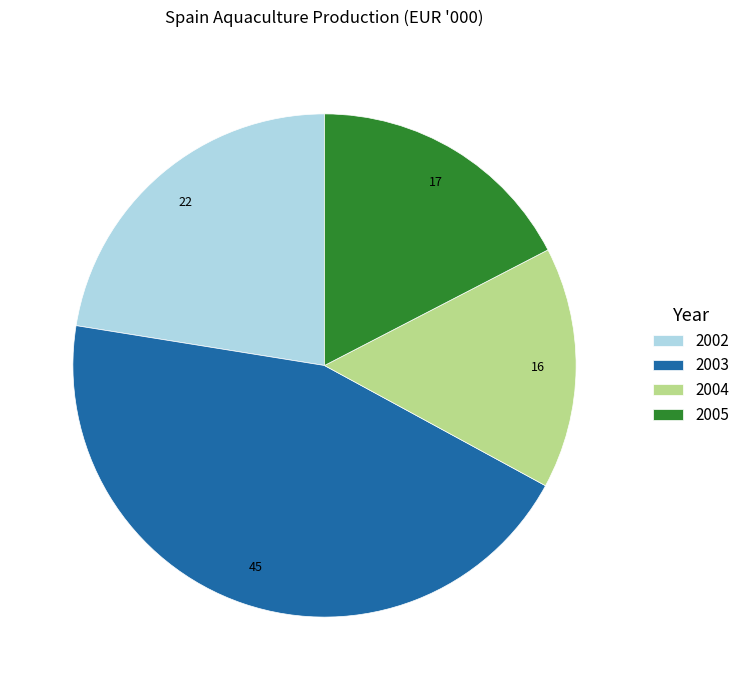

Is there any slice that represents more than half of the pie?

No